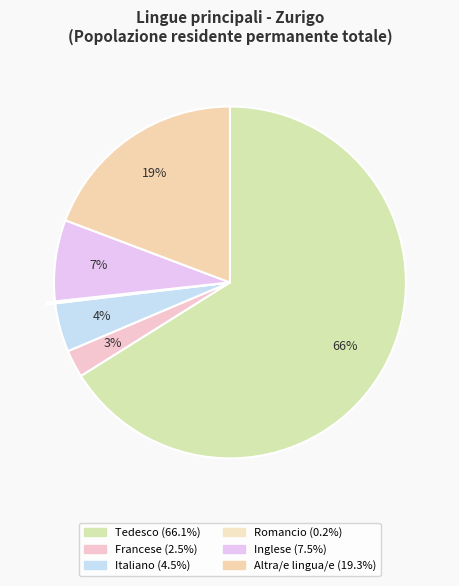

Which slice is the largest?

Tedesco